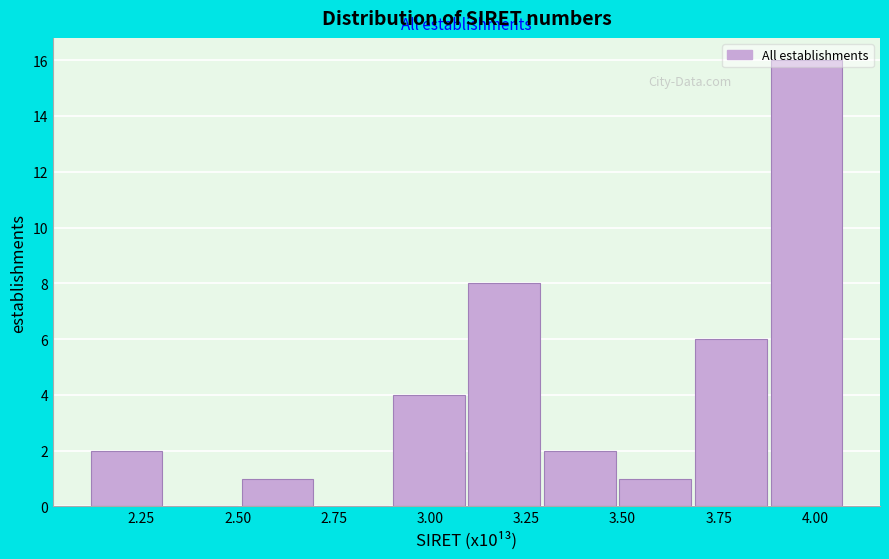

Read against the x-axis, roughly where is the centre of the tallest bar?

4.00